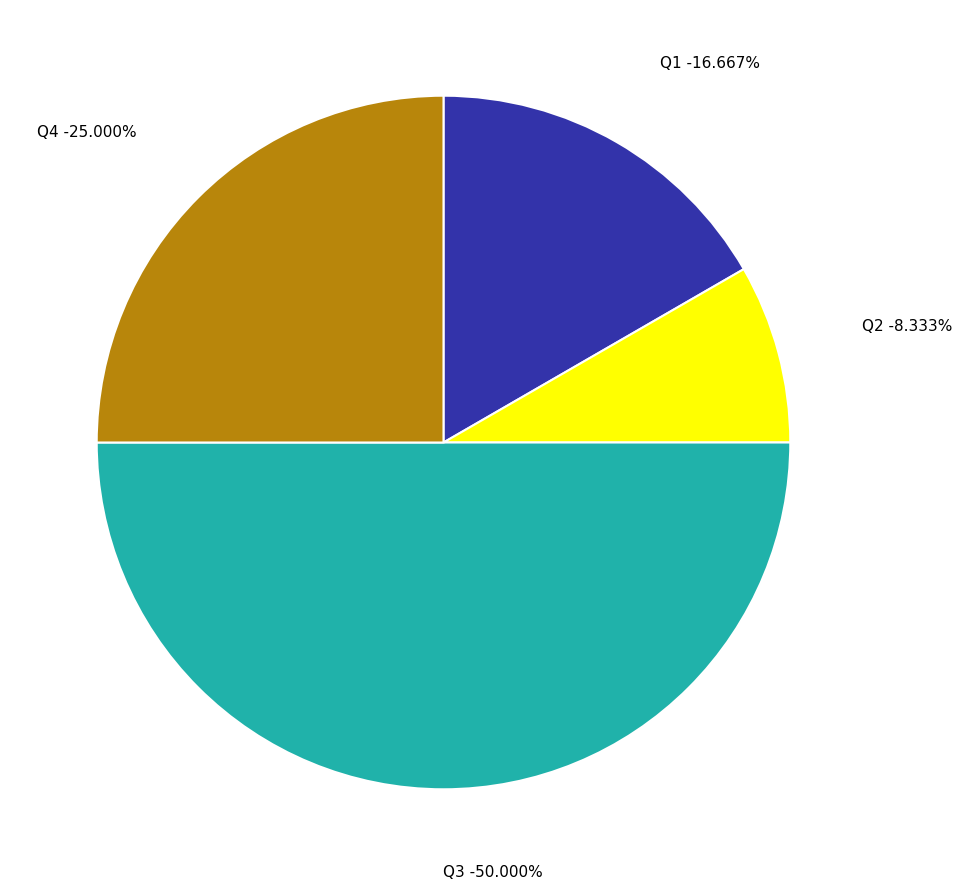

To the nearest percent, what percentage of the pie is Q1?

17%